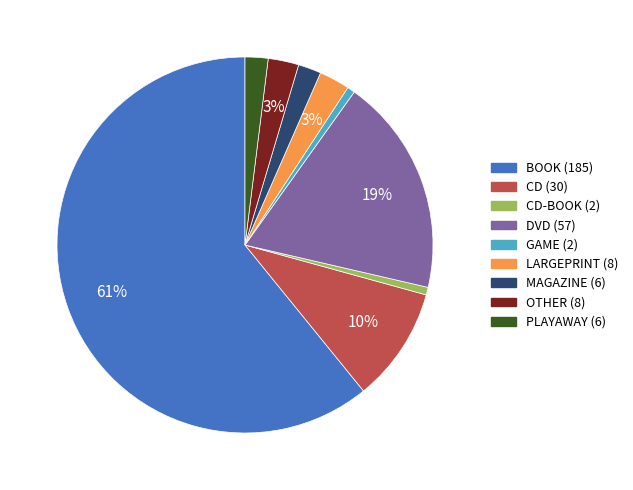

Is there a majority slice in this chart?

Yes